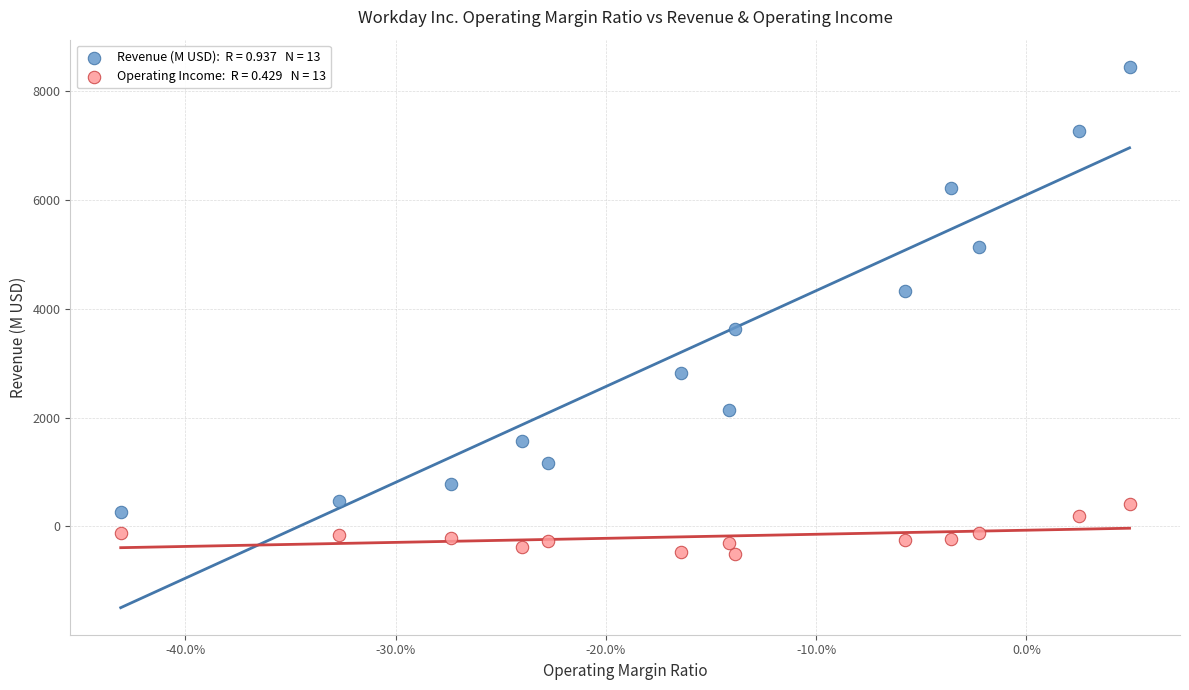

Across all data points, what is the range of Y values (max minus min)?

8948